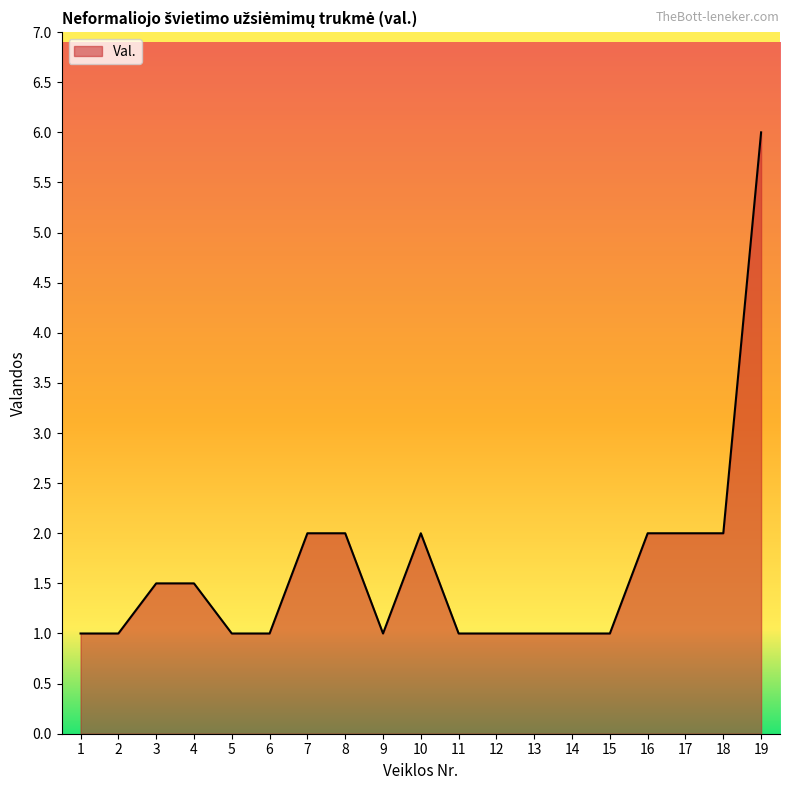

What is the minimum value shown in the chart?

1.0